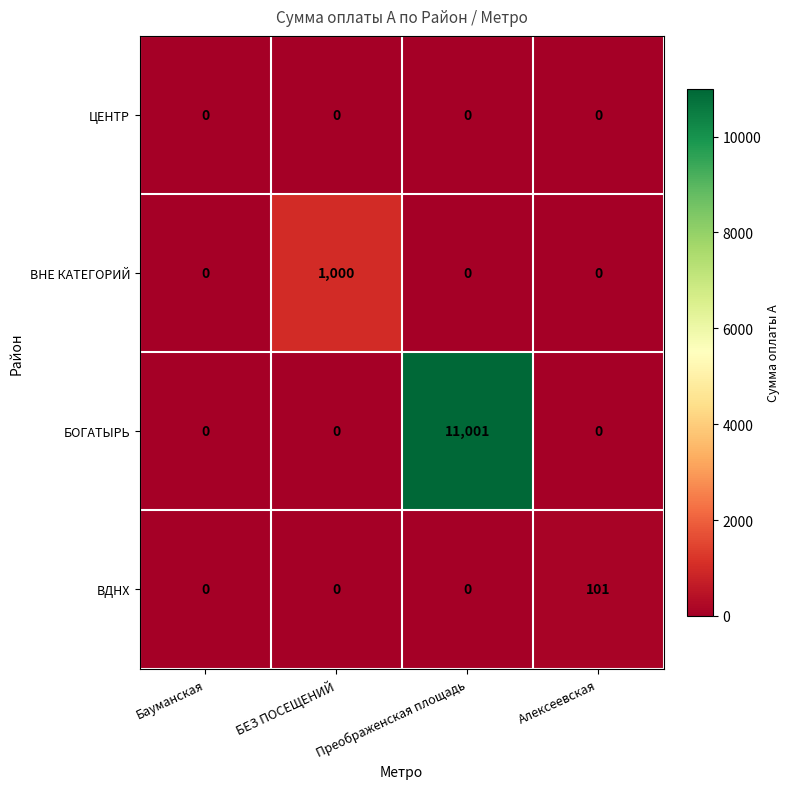

Rank the series by their maximum value, from lowest to highest.

ЦЕНТР, ВДНХ, ВНЕ КАТЕГОРИЙ, БОГАТЫРЬ